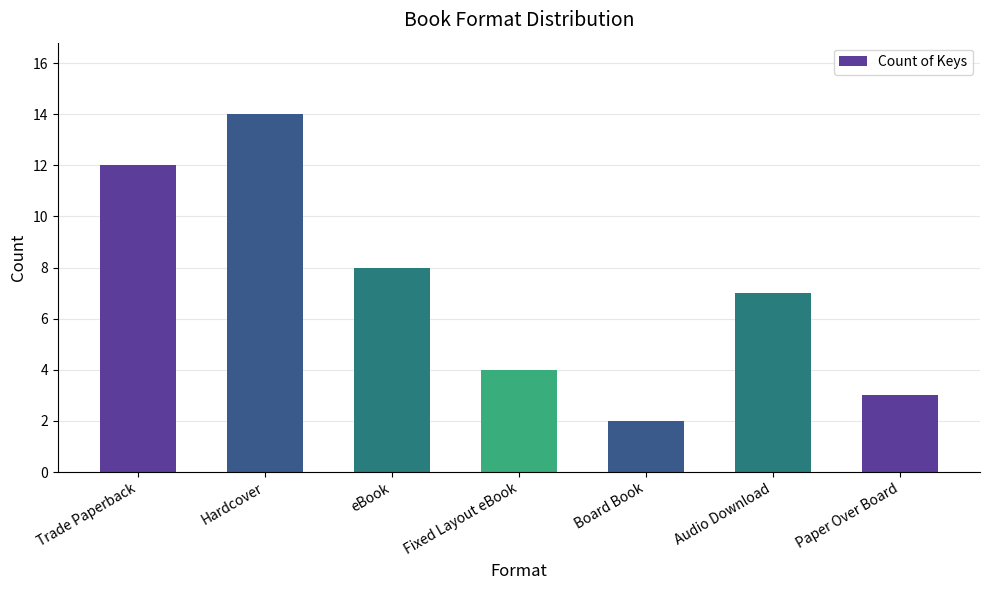

Reading left to right, list all the values displayed in this chart.

12	14	8	4	2	7	3